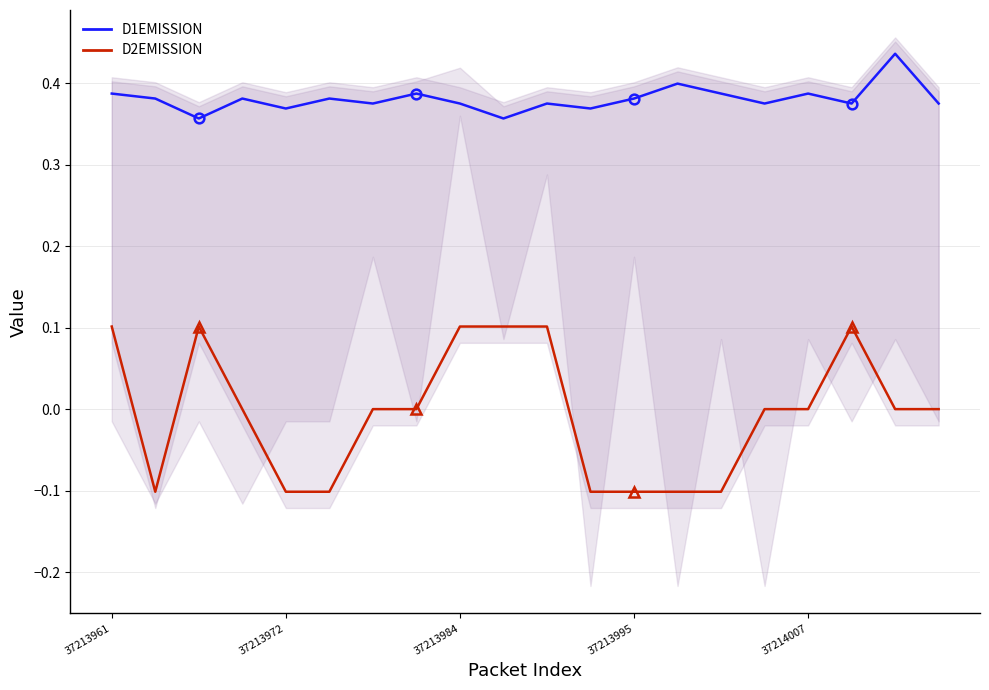

Is it true that D2EMISSION-series equals 0.1 at 37213961?

True